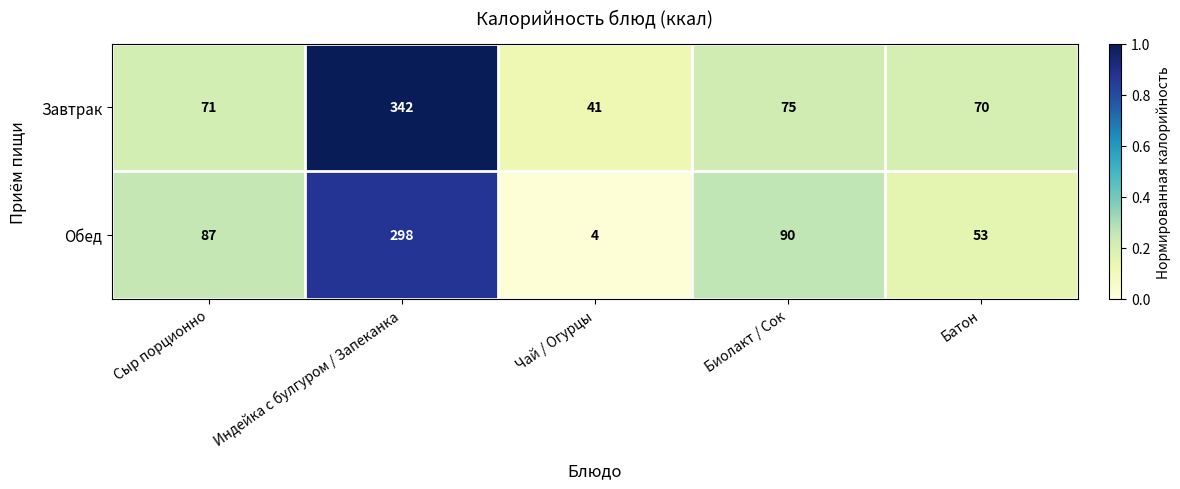

Rank the series by their average value, from highest to lowest.

Завтрак, Обед